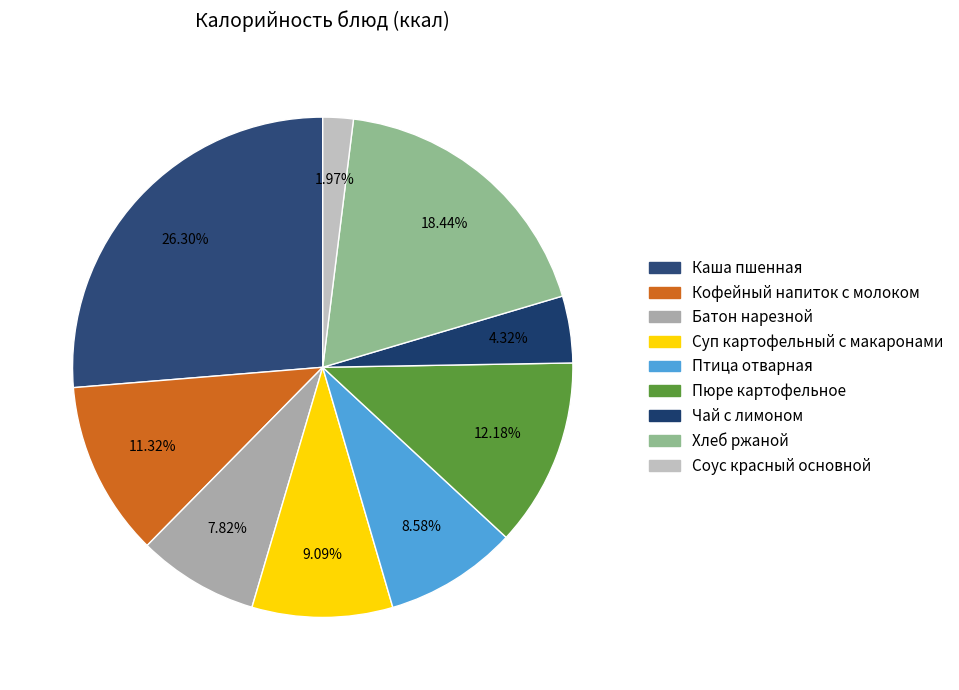

To the nearest percent, what is the average slice percentage?

11%